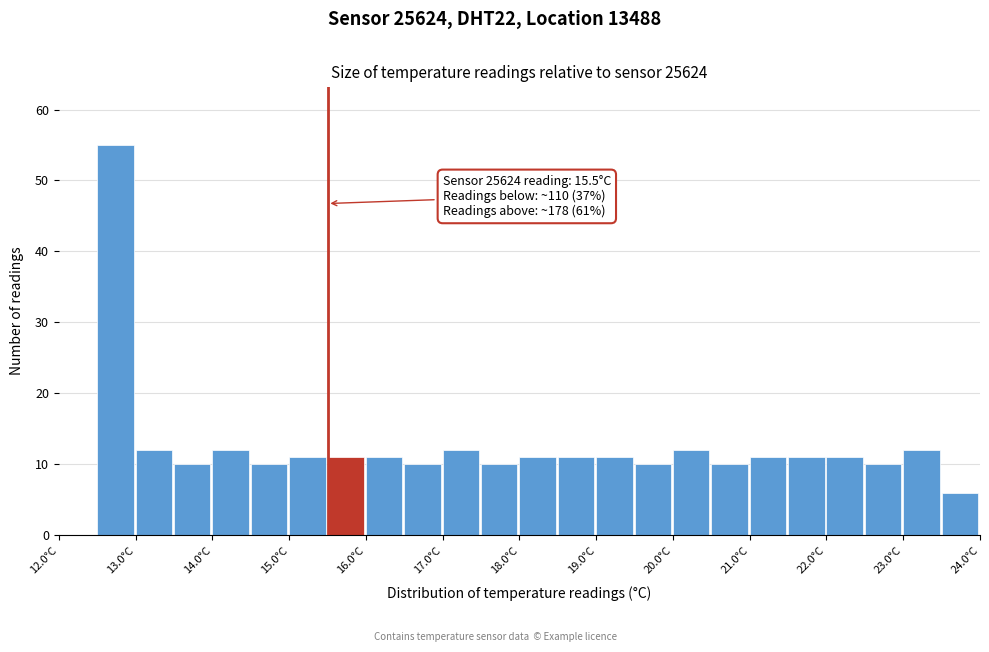

Over which range of the x-axis is the bar tallest?

12.5 to 13.0